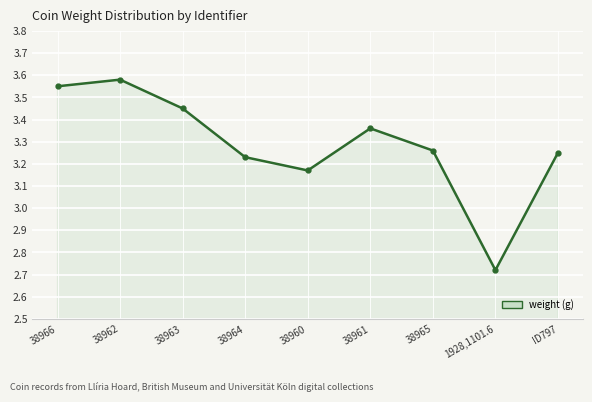

Count the values in the range 3 to 4.

8